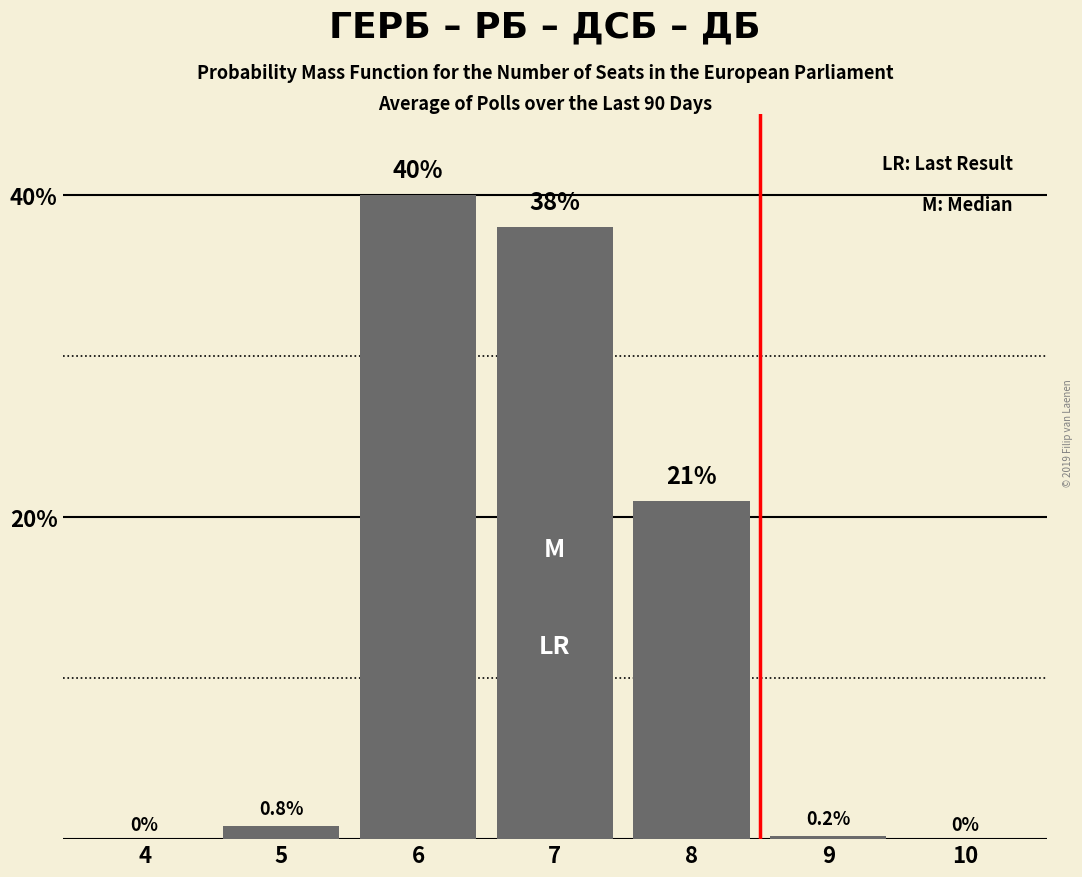

Reading right to left, transcribe all the data shown in this chart.

10=0.0	9=0.2	8=21.0	7=38.0	6=40.0	5=0.8	4=0.0